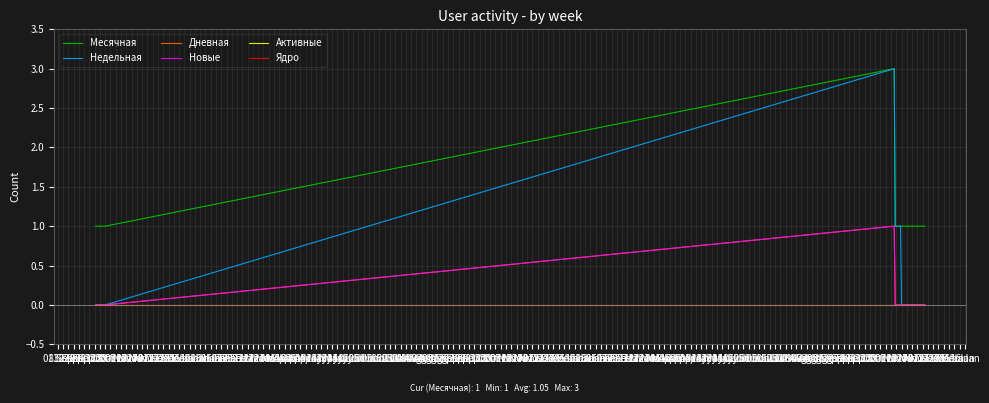

Which category has the highest value in the Месячная series?

28 Oct